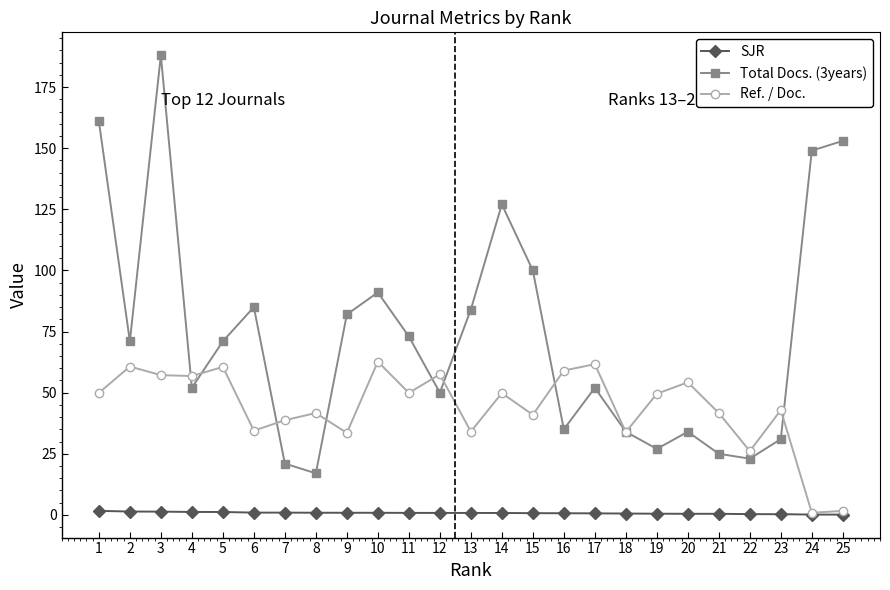

How many data points in Ref. / Doc. are above 49?

13